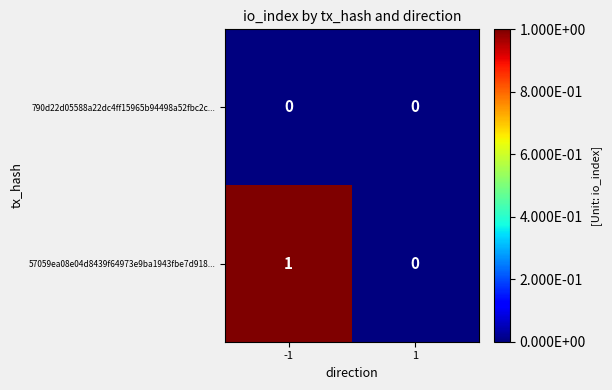

Rank the series by their average value, from lowest to highest.

790d22d05588a22dc4ff15965b94498a52fbc2c..., 57059ea08e04d8439f64973e9ba1943fbe7d918...